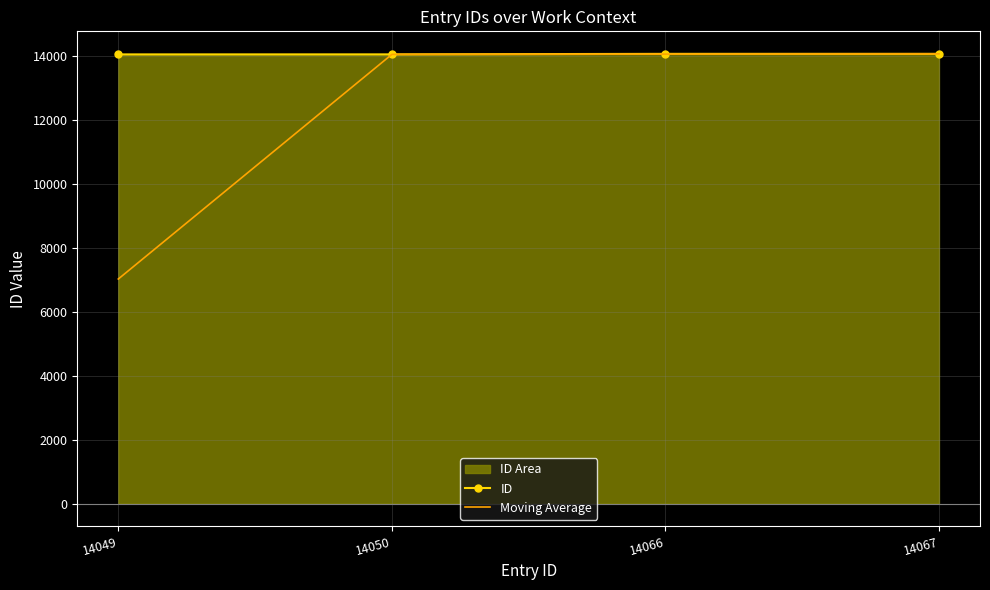

Rank the categories by Moving Average value from lowest to highest.

14049, 14050, 14066, 14067